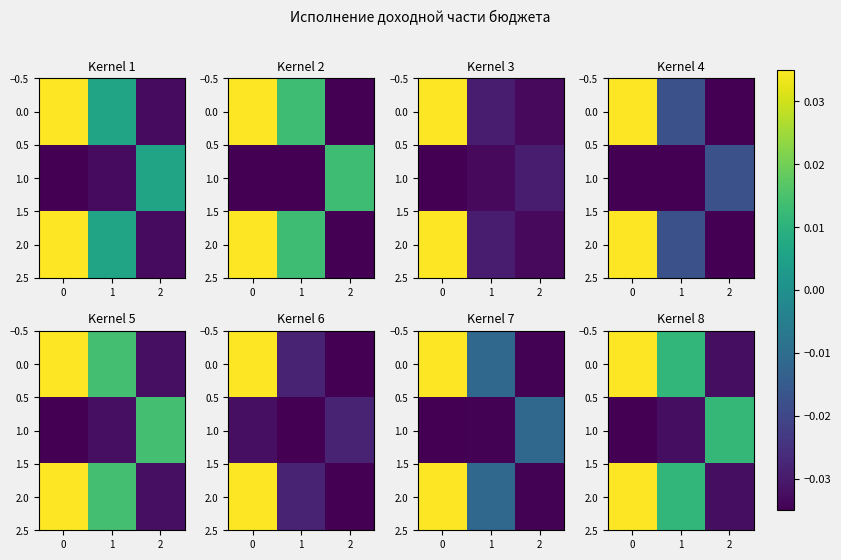

Is it true that row_0 equals -0.0 at 1?

False